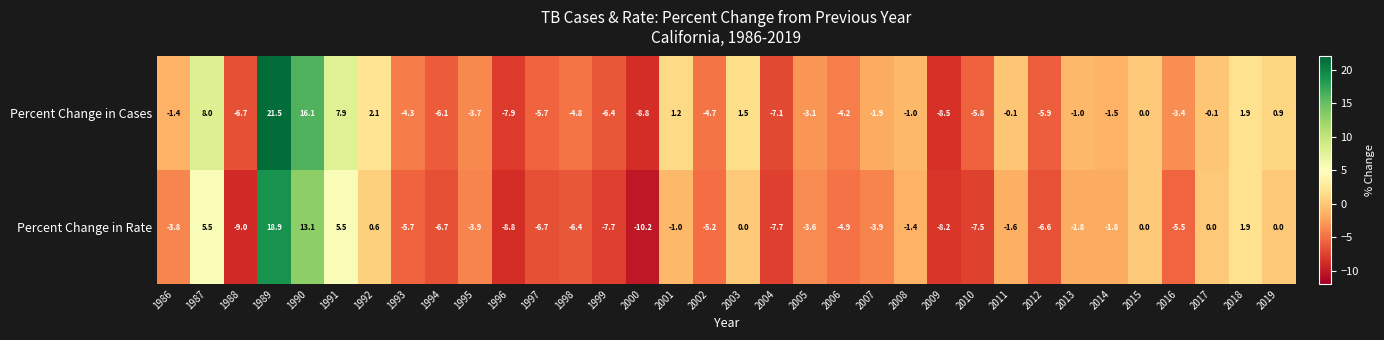

The value of Percent Change in Rate at 2016 is -9.3. True or false?

False